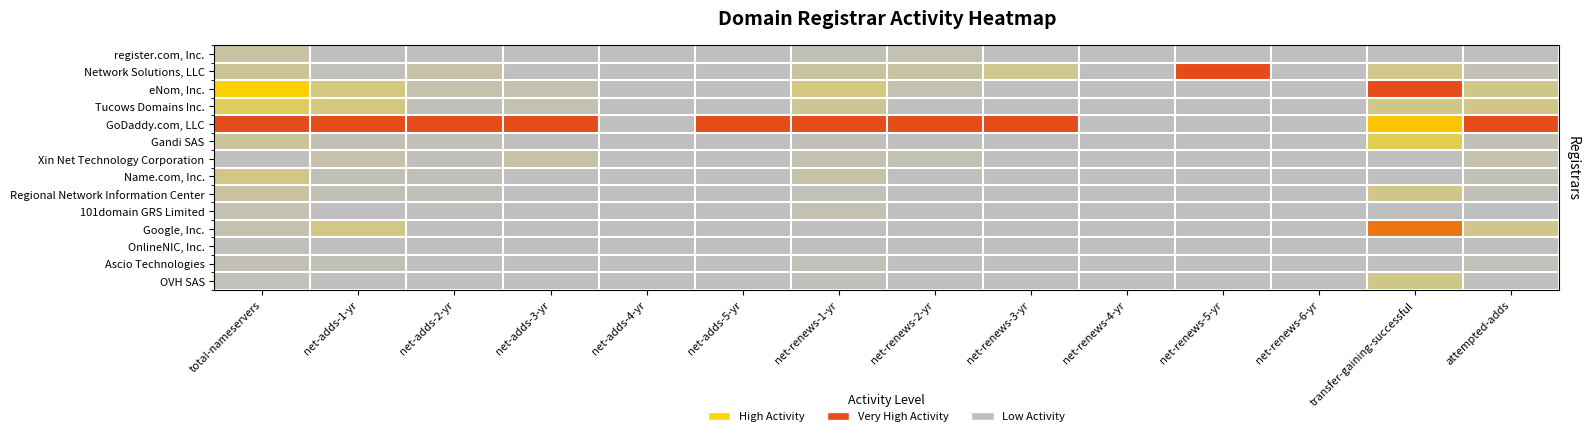

At which category is the sum across all series the highest?

transfer-gaining-successful